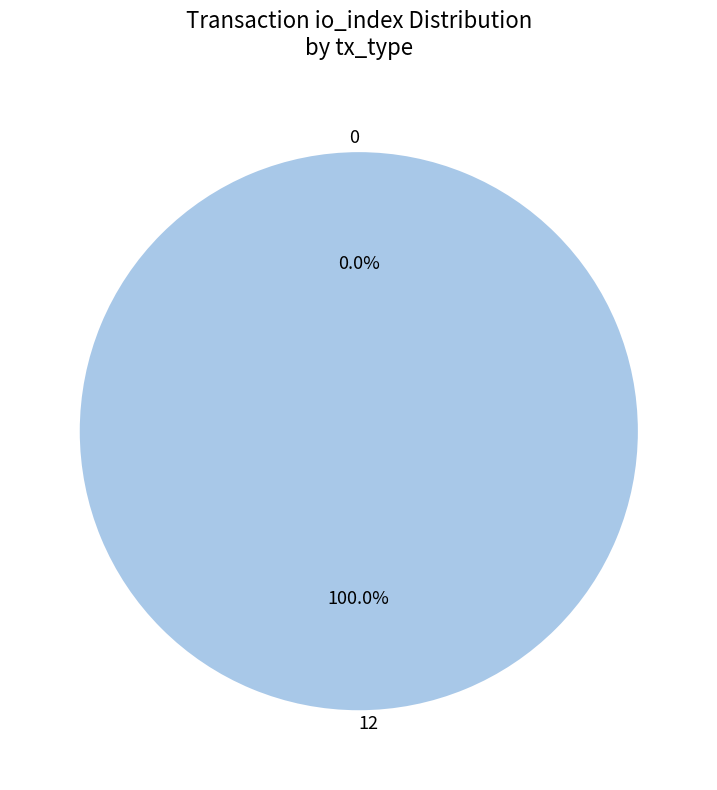

To the nearest percent, what percentage of the pie is 12?

100%